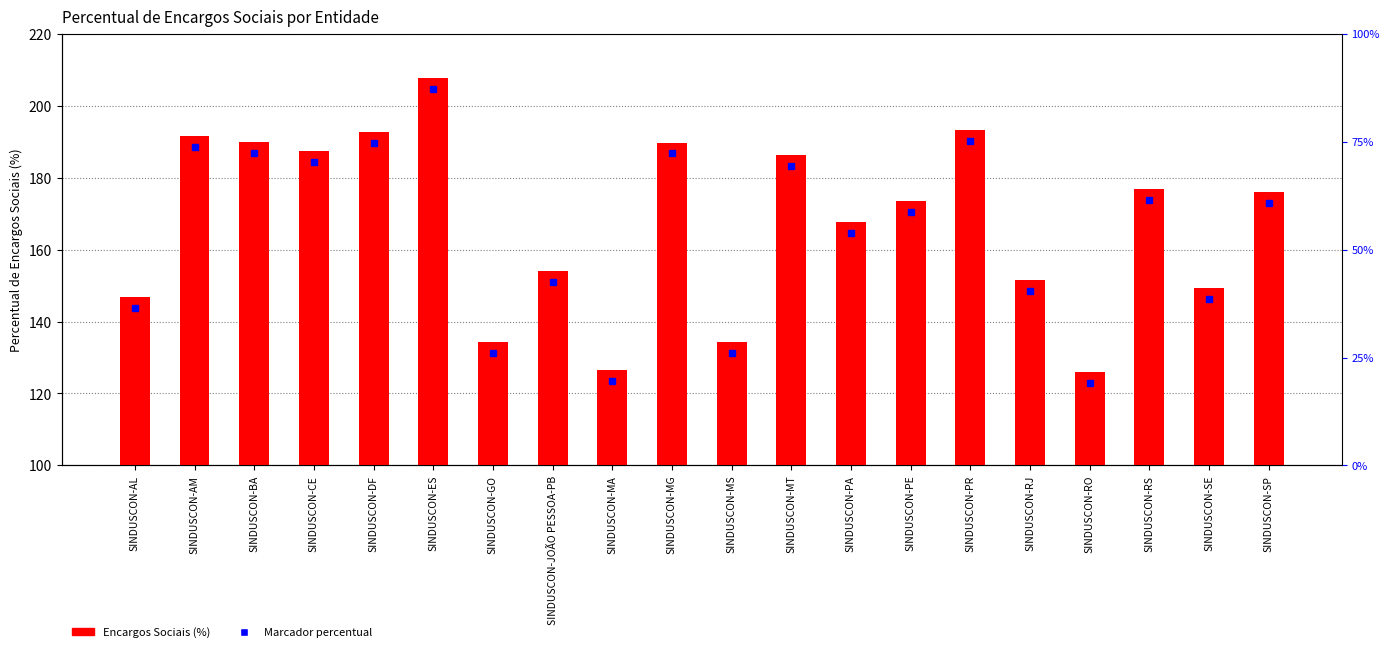

What is the label of the 2nd bar from the left?

SINDUSCON-AM